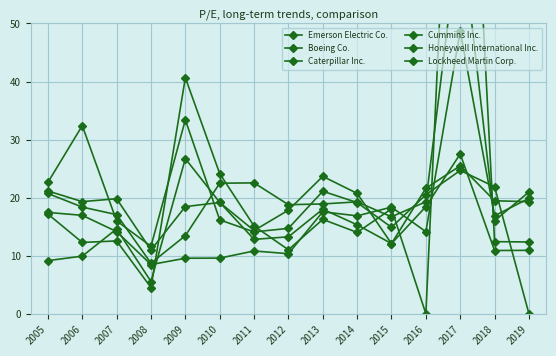

How many lines are shown in the chart?

6